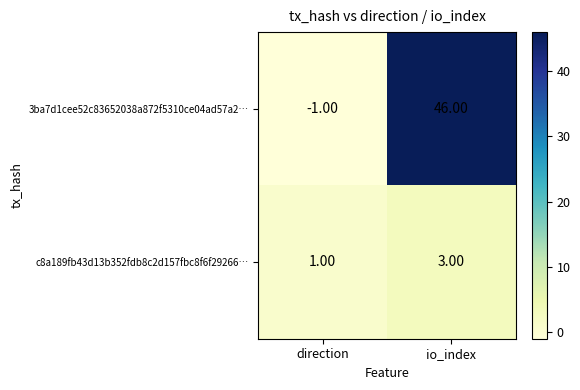

At which label is 3ba7d1cee52c83652038a872f5310ce04ad57a2… closest to 22?

direction